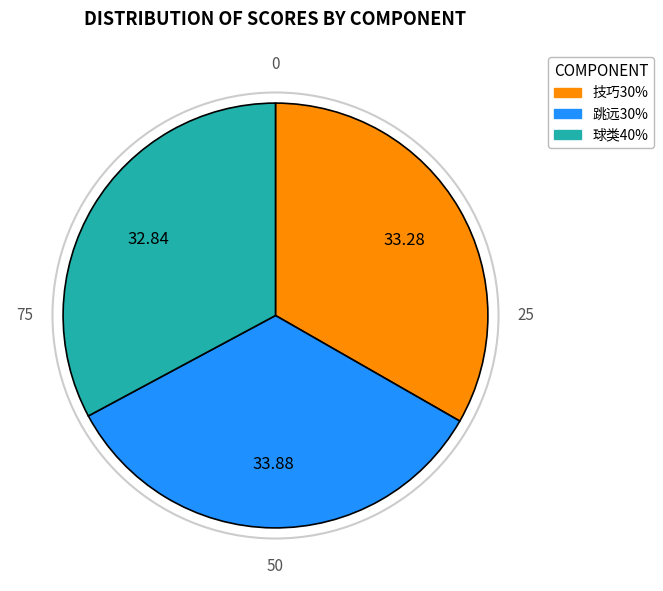

Does any single category account for the majority?

No